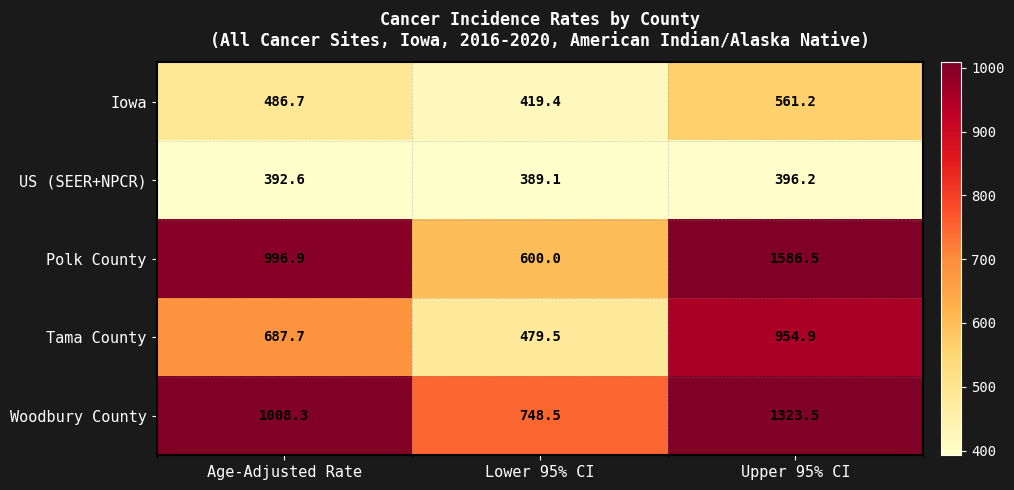

What is the minimum value shown in the chart?

389.1